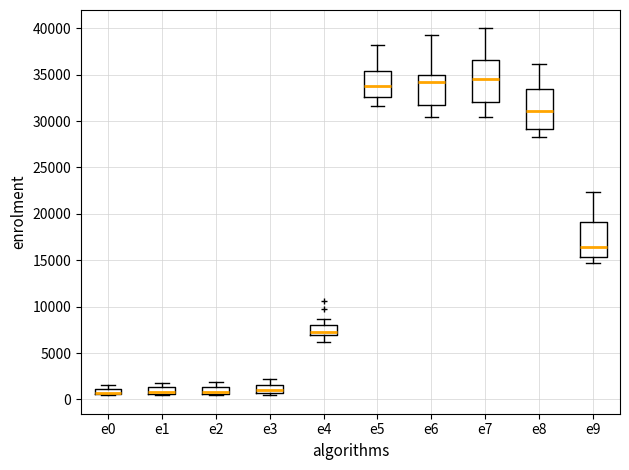

Where does the median line of the box for e8 sit on the y-axis? The values are not printed on the chart, so give them approximately, as read against the axis.

31000